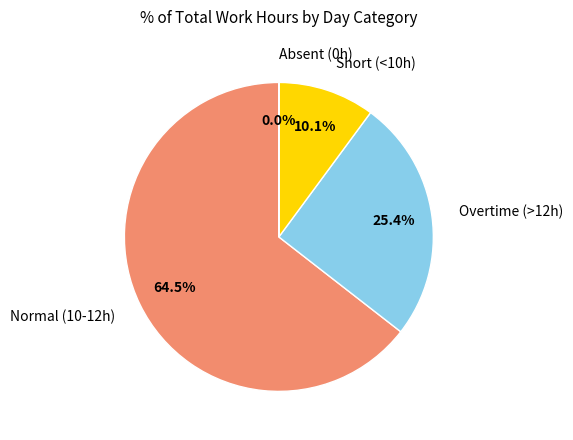

Approximately how many times larger is the value at Normal (10-12h) compared to Overtime (>12h)?

2.5